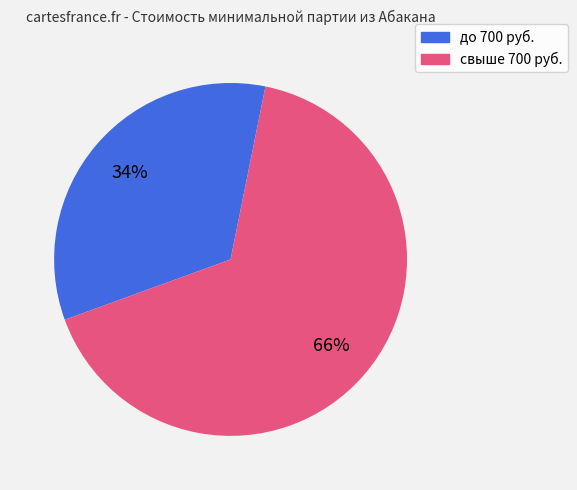

Is there any slice that represents more than half of the pie?

Yes